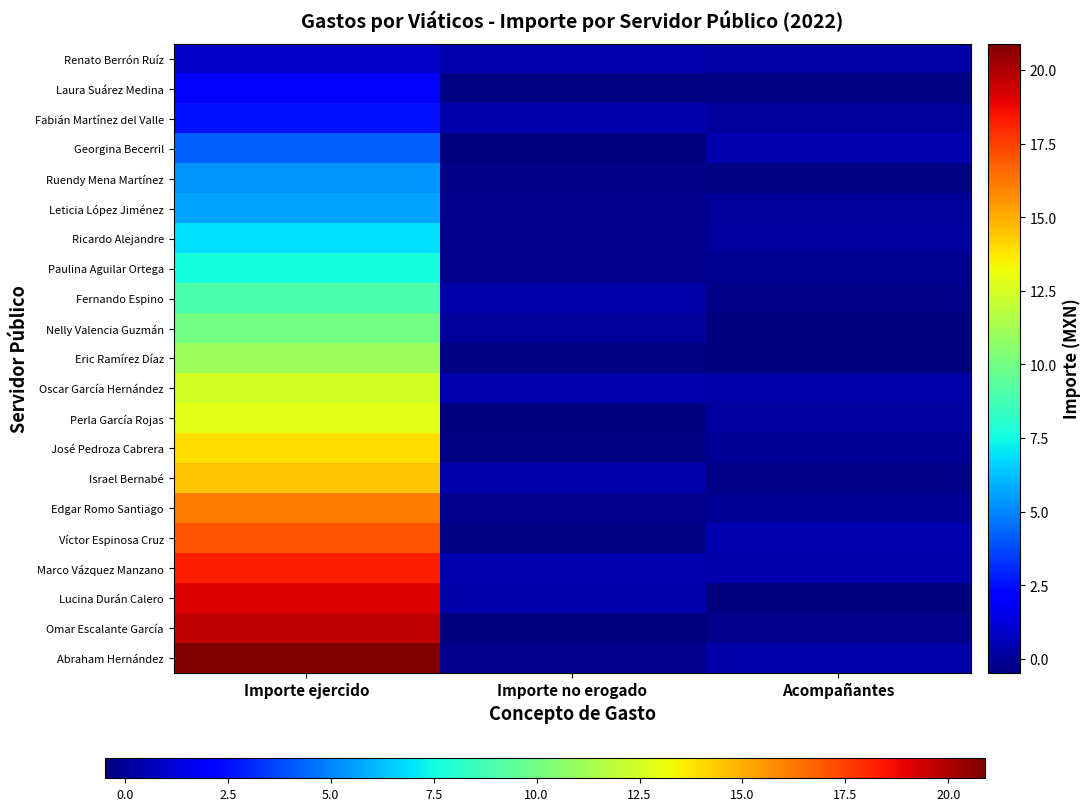

Which series has the largest range (max minus min)?

Abraham Hernández